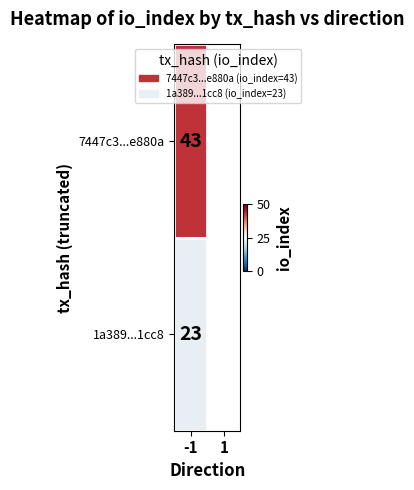

How many 7447c3252316053f798e1b0f5853b7cc9ee880a values are between -1 and 43?

2